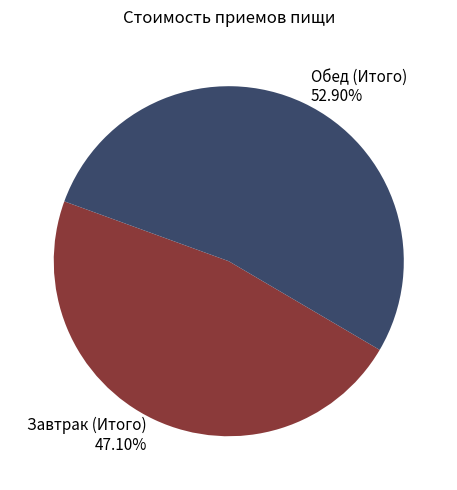

Which slice represents more than half of the pie?

Обед (Итого)